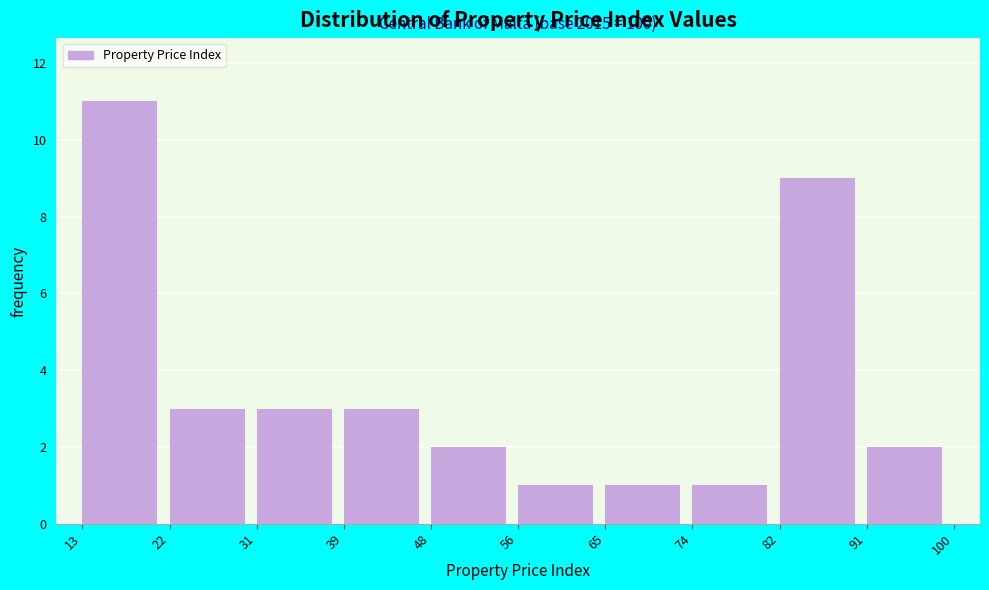

Which range on the x-axis has the tallest bar?

13 to 22